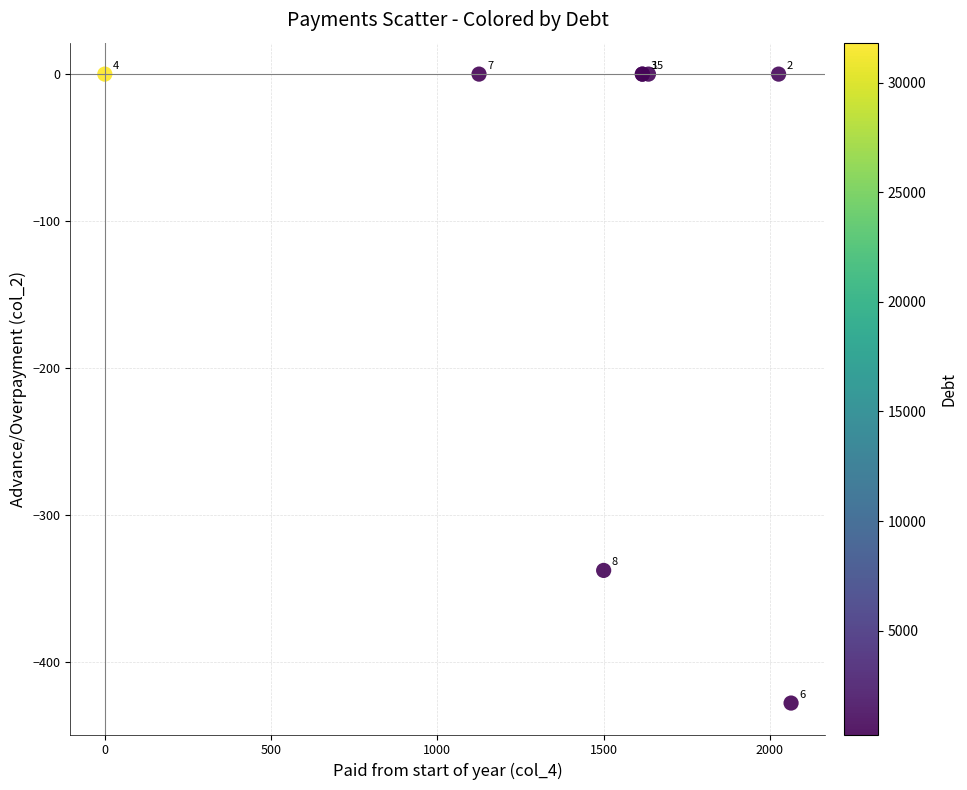

What Y value in the scatter plot is closest to -213?

-337.5